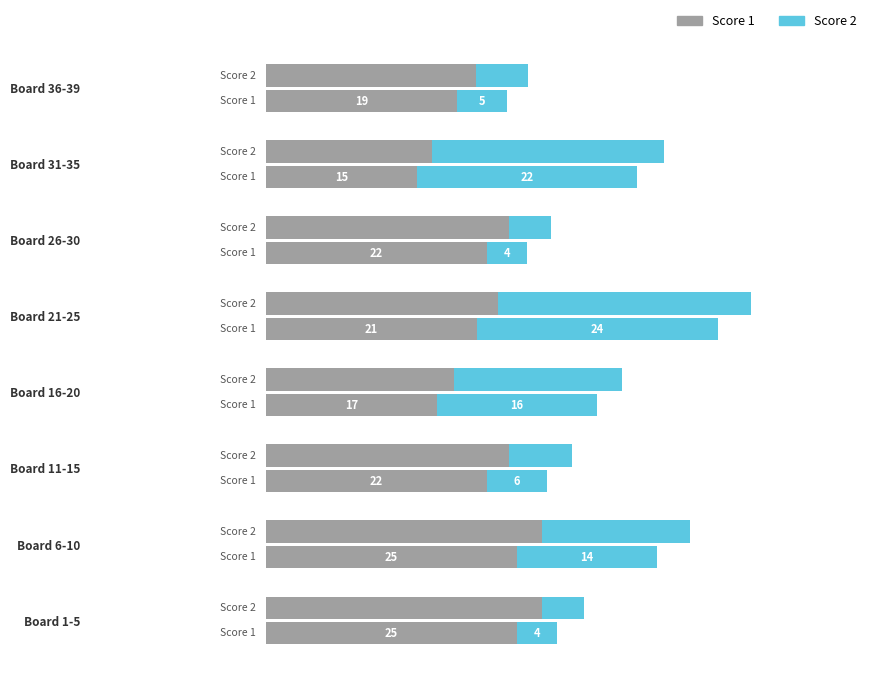

List the series in order of their overall mean, lowest first.

Score 2 (right), Score 1